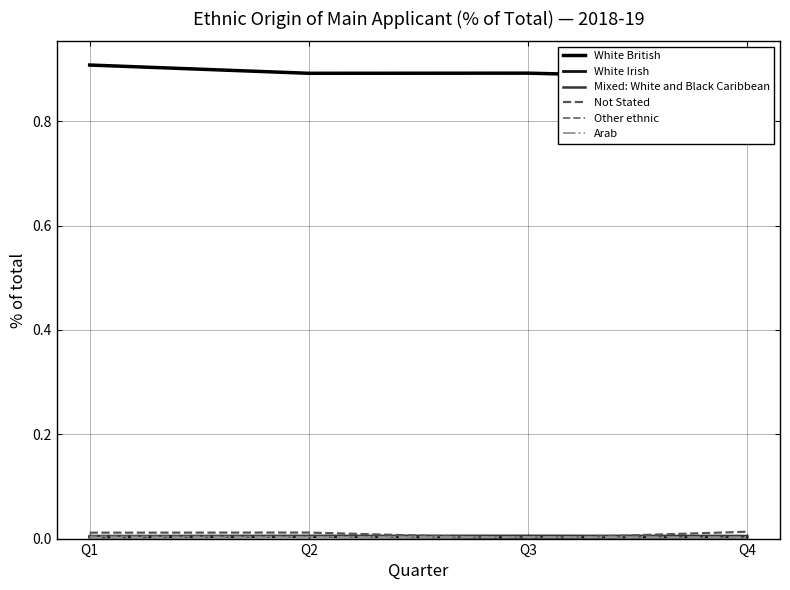

What is the difference between the highest and lowest values at Q1?

0.9